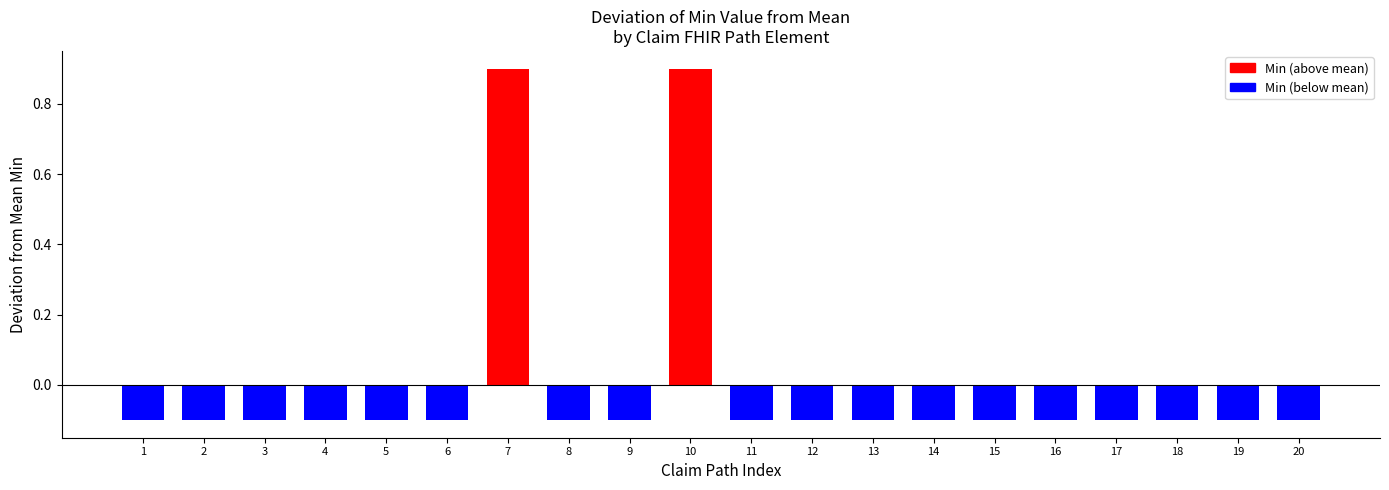

What is the sum of all Min values?

2